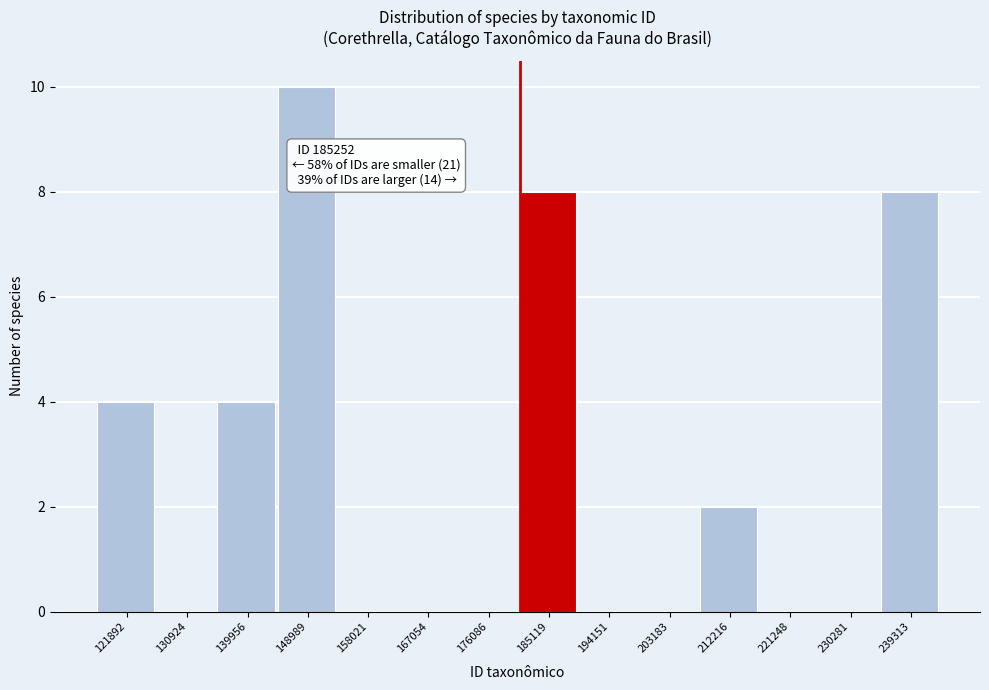

Reading left to right, list all the values displayed in this chart.

121892=4	130924=0	139956=4	148989=10	158021=0	167054=0	176086=0	185119=8	194151=0	203183=0	212216=2	221248=0	230281=0	239313=8